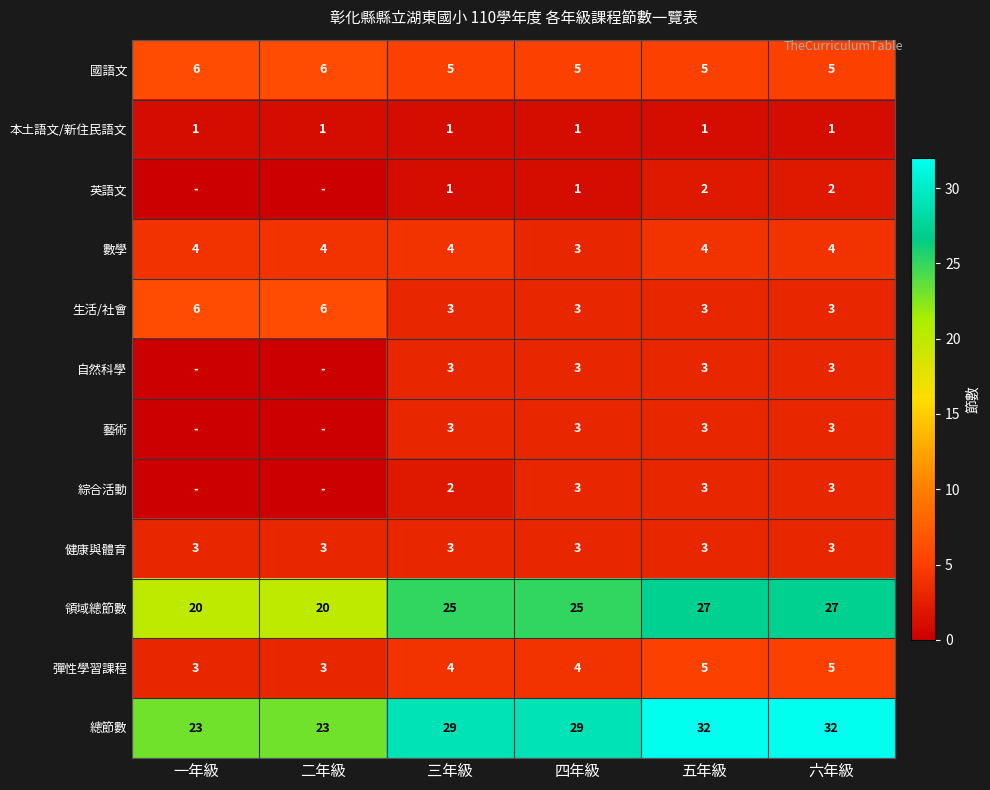

Between 四年級 and 五年級, which series saw the biggest shift?

總節數